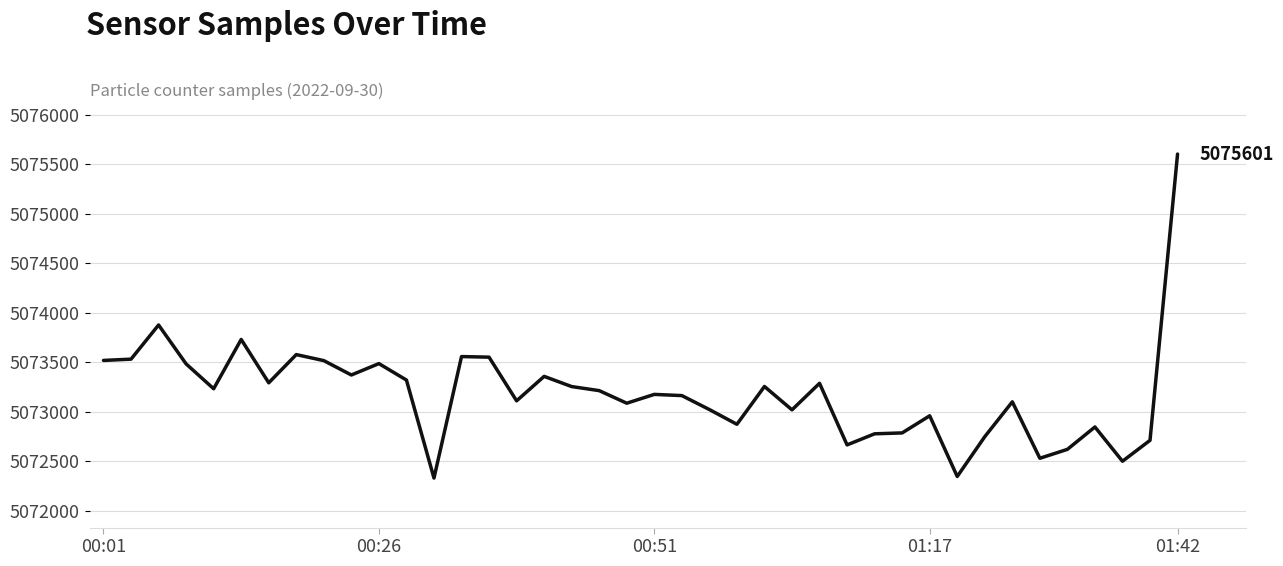

Is this an area chart (filled region under the line)?

No